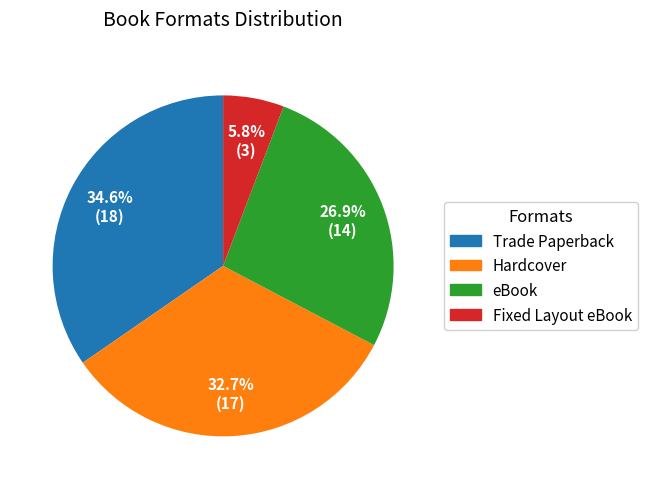

Does any single category account for the majority?

No